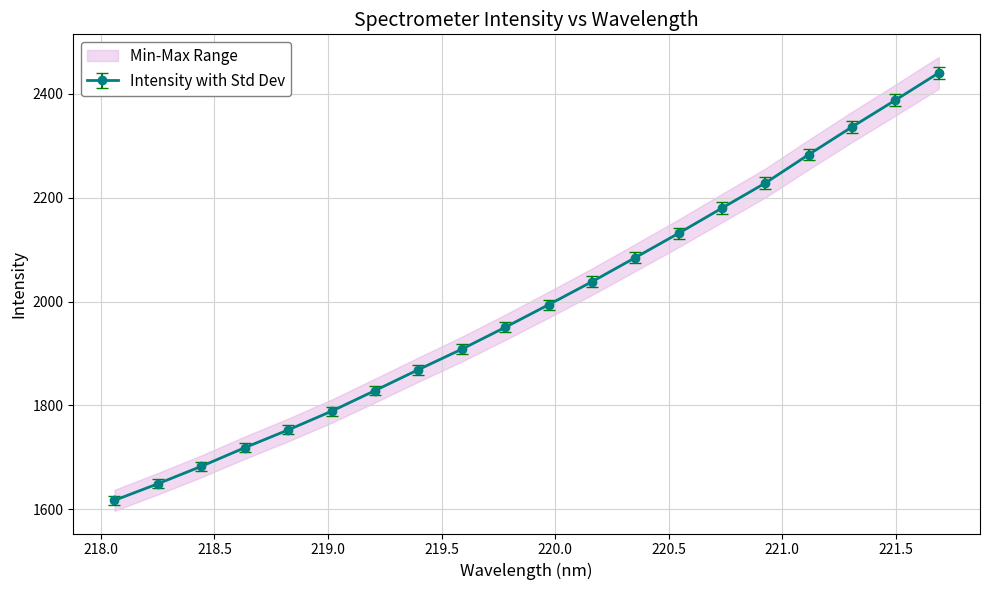

What is the maximum value for Intensity with Std Dev?

2440.7